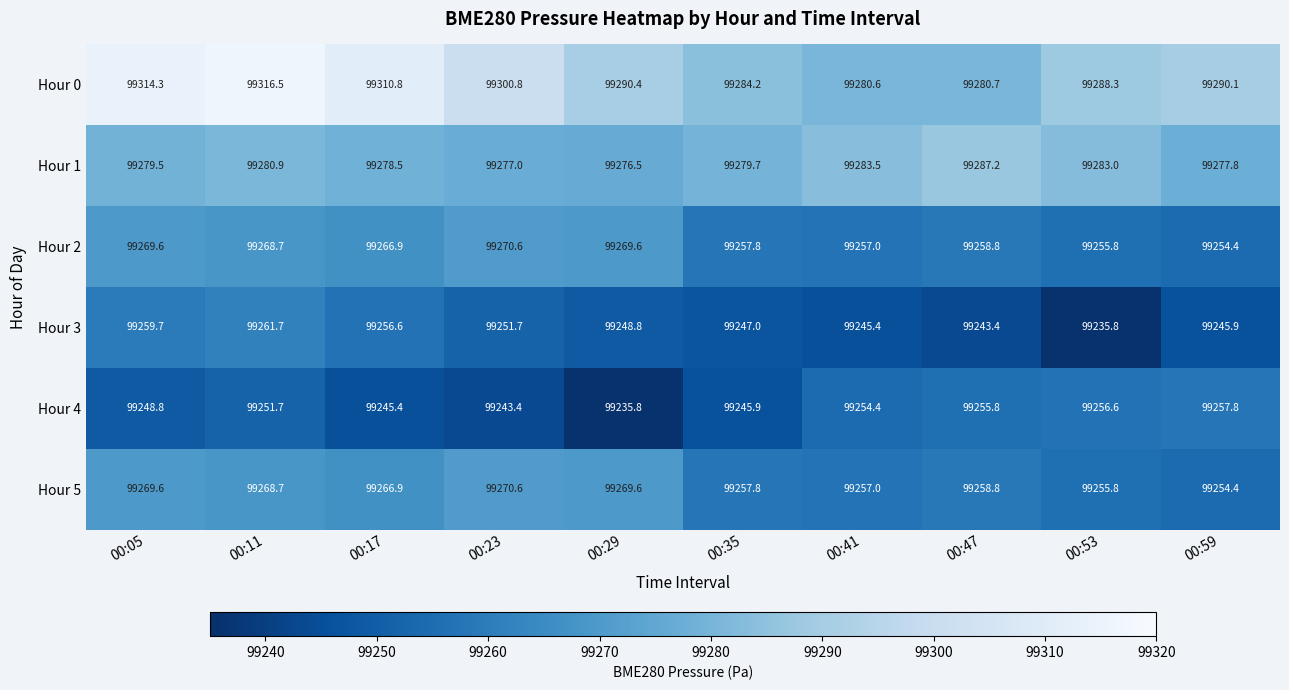

Rank the categories by Hour 1 value from highest to lowest.

00:47, 00:41, 00:53, 00:11, 00:35, 00:05, 00:17, 00:59, 00:23, 00:29